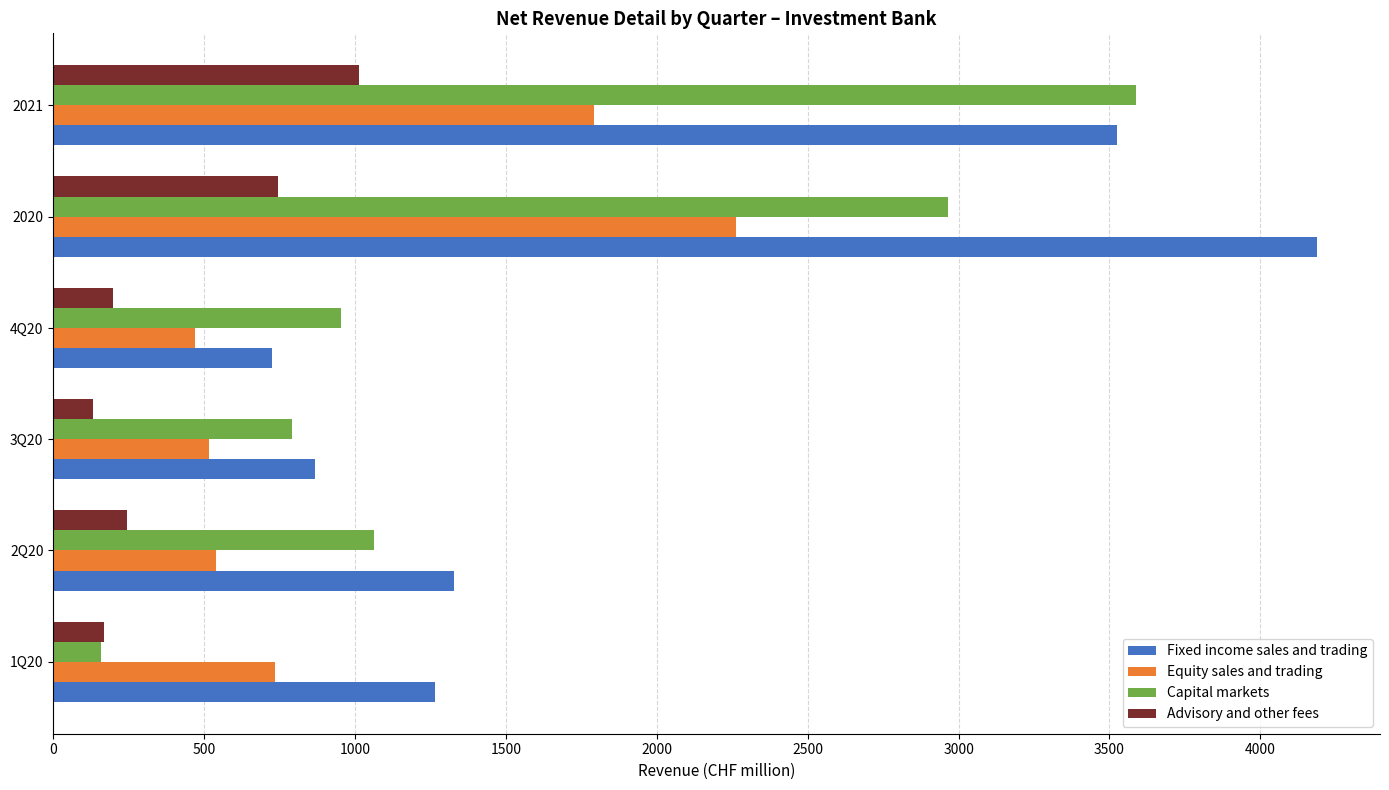

At which category does the chart reach its peak across all series?

2020